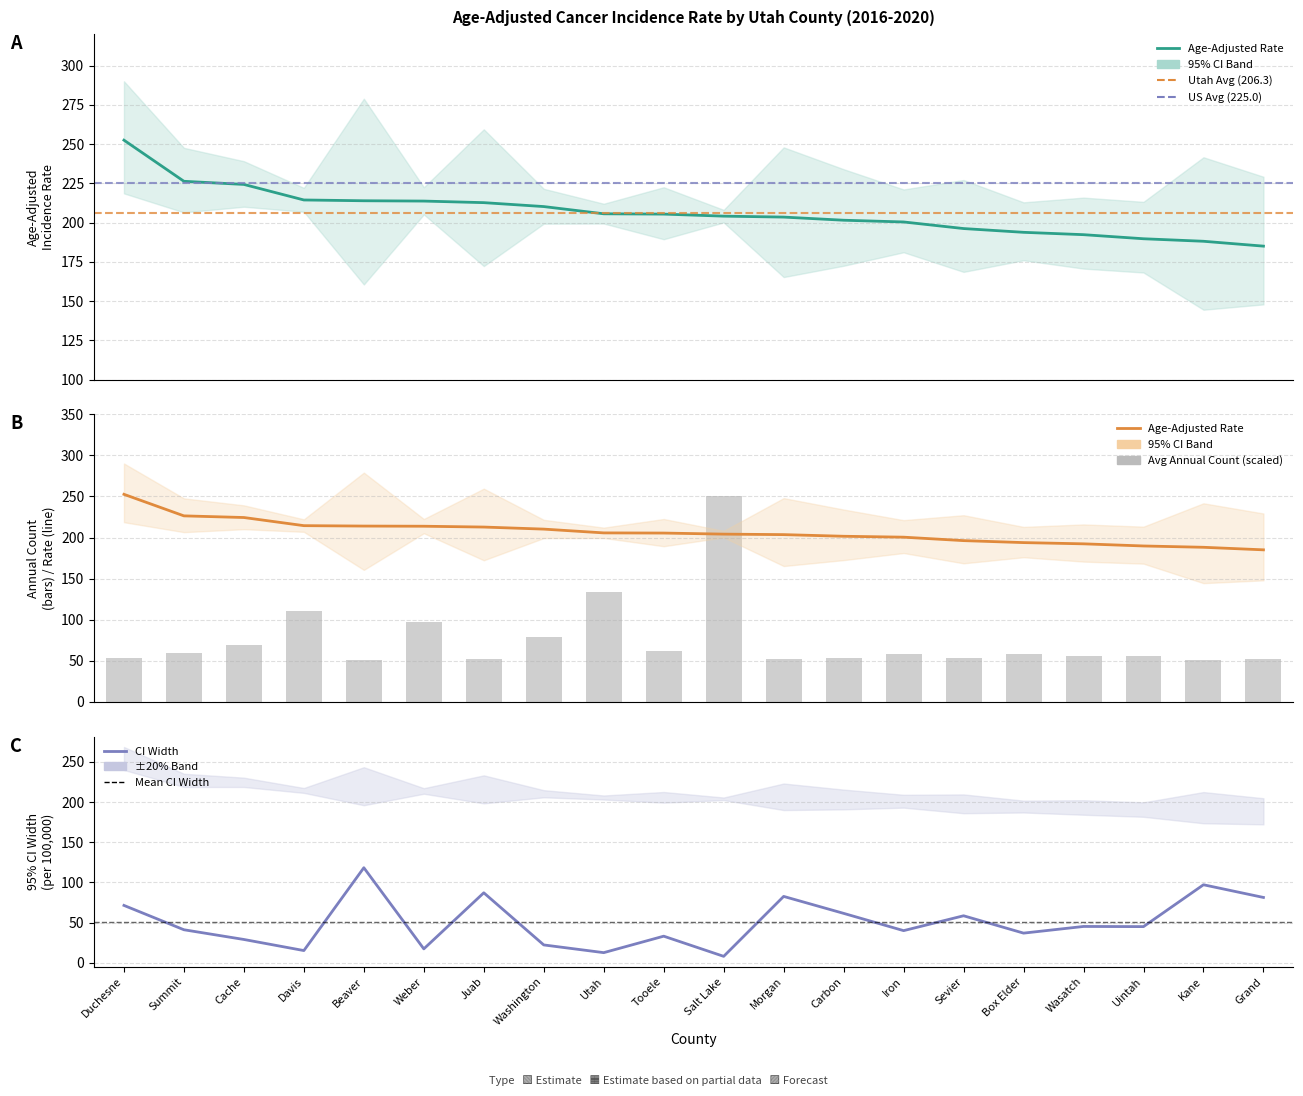

What is the sum of the Avg Annual Count (scaled) values at Morgan and Cache?

121.0